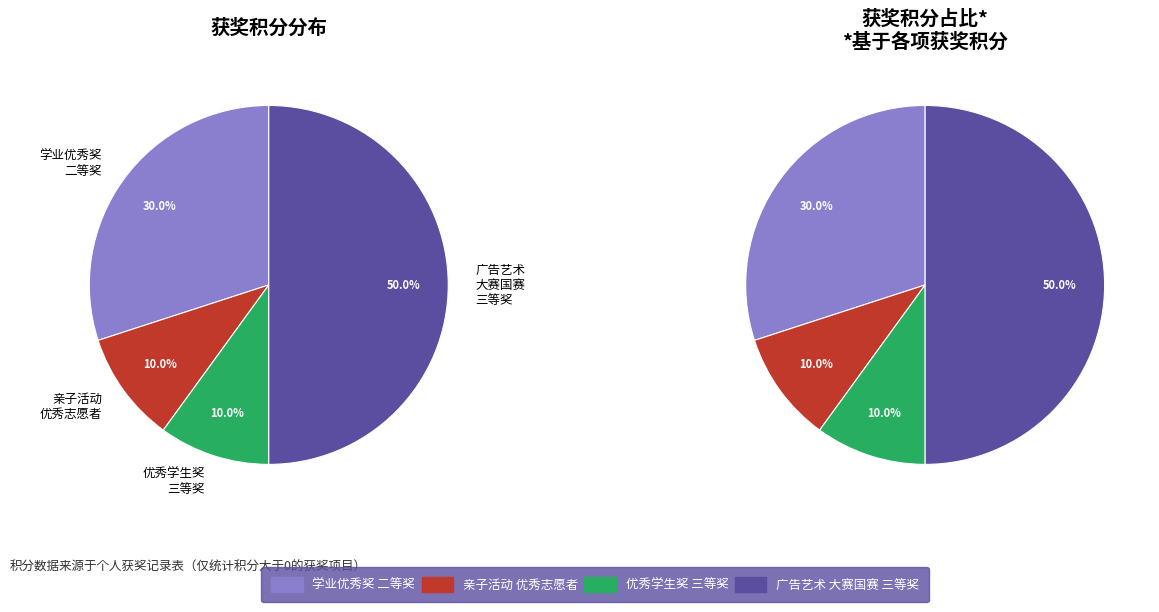

What is the change in value from 亲子活动优秀志愿者 to 全国大学生广告艺术大赛国赛三等奖?

+4